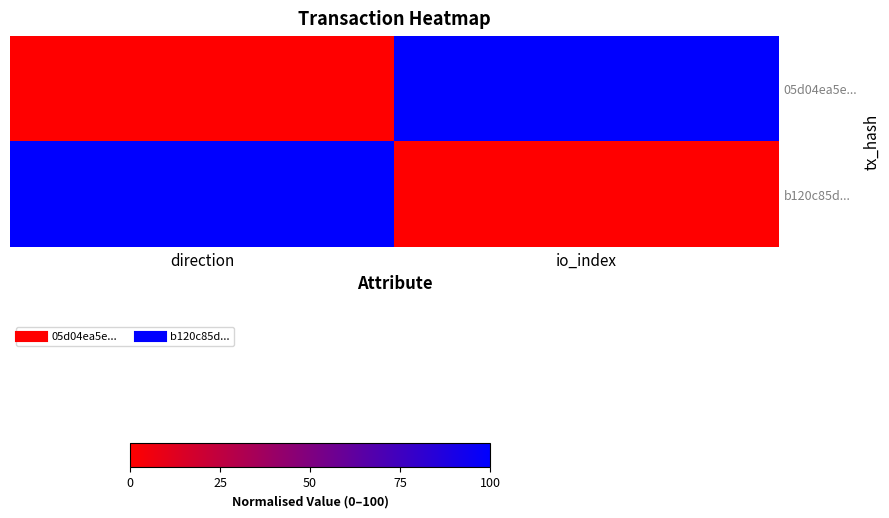

Which series changed the most between direction and io_index?

05d04ea5e...